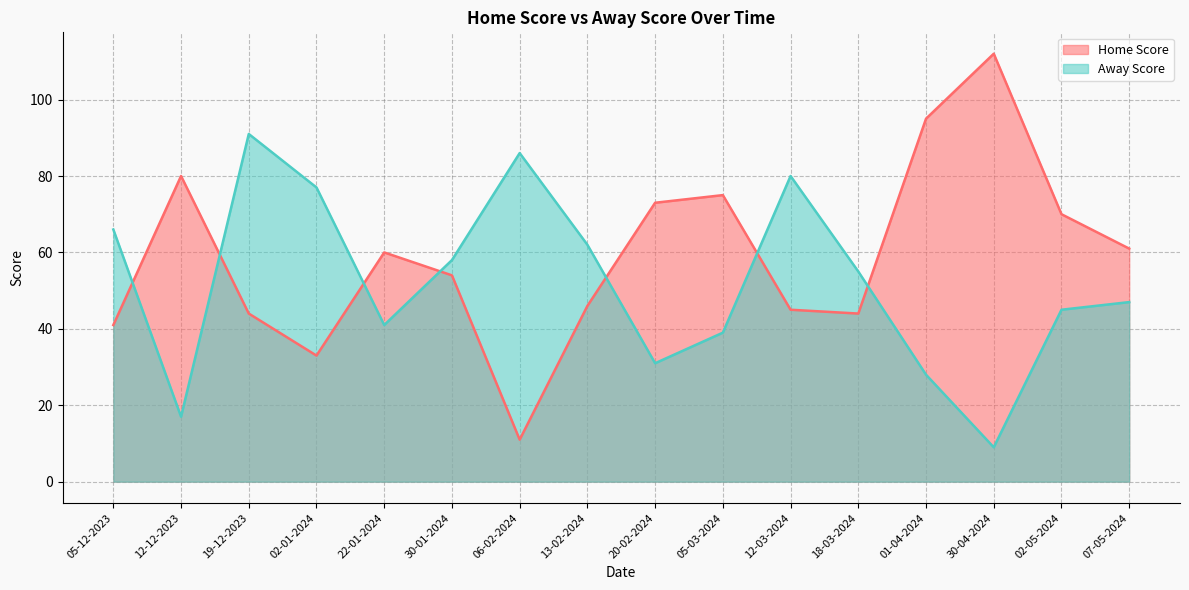

How many categories are shown in the chart?

16